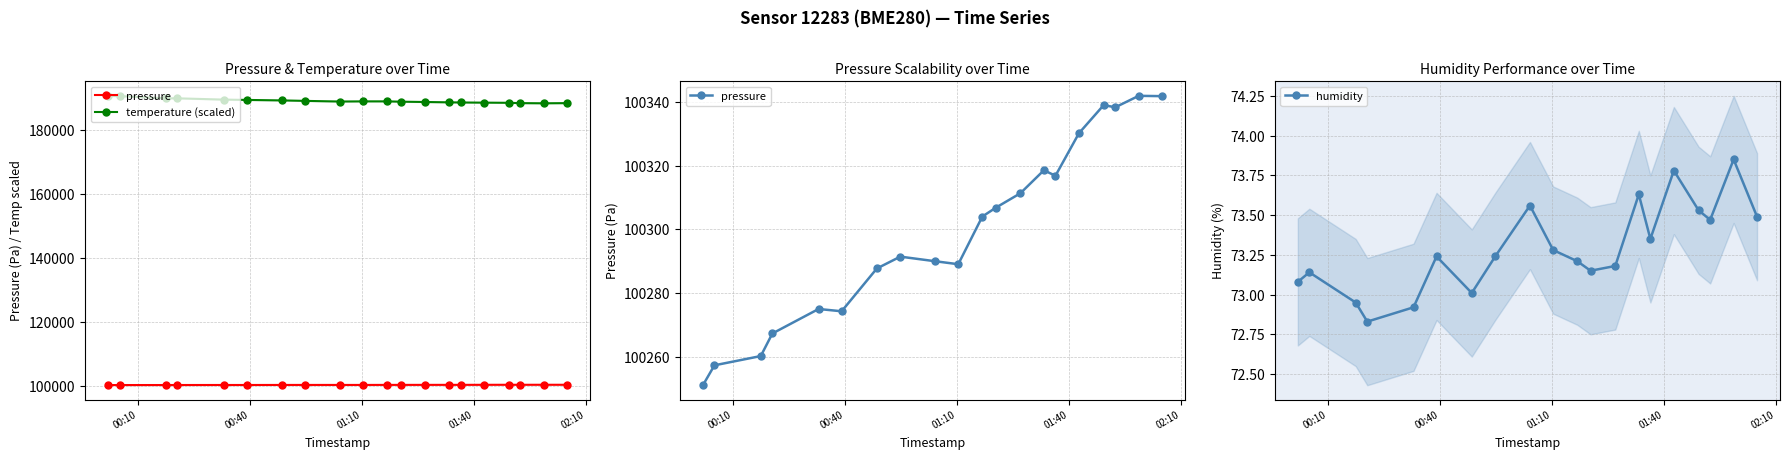

Reading left to right, what are all the values shown in this chart?

pressure: 100251.0	100257.2	100260.2	100267.2	100274.9	100274.2	100287.7	100291.4	100289.9	100289.0	100304.0	100306.7	100311.3	100318.5	100316.8	100330.1	100339.0	100338.3	100341.9	100341.8
temperature (scaled): 190700.0	190650.0	189950.0	189950.0	189550.0	189450.0	189300.0	189150.0	188950.0	189000.0	189000.0	188900.0	188800.0	188700.0	188650.0	188600.0	188550.0	188450.0	188400.0	188450.0
humidity: 73.1	73.1	73.0	72.8	72.9	73.2	73.0	73.2	73.6	73.3	73.2	73.2	73.2	73.6	73.3	73.8	73.5	73.5	73.8	73.5